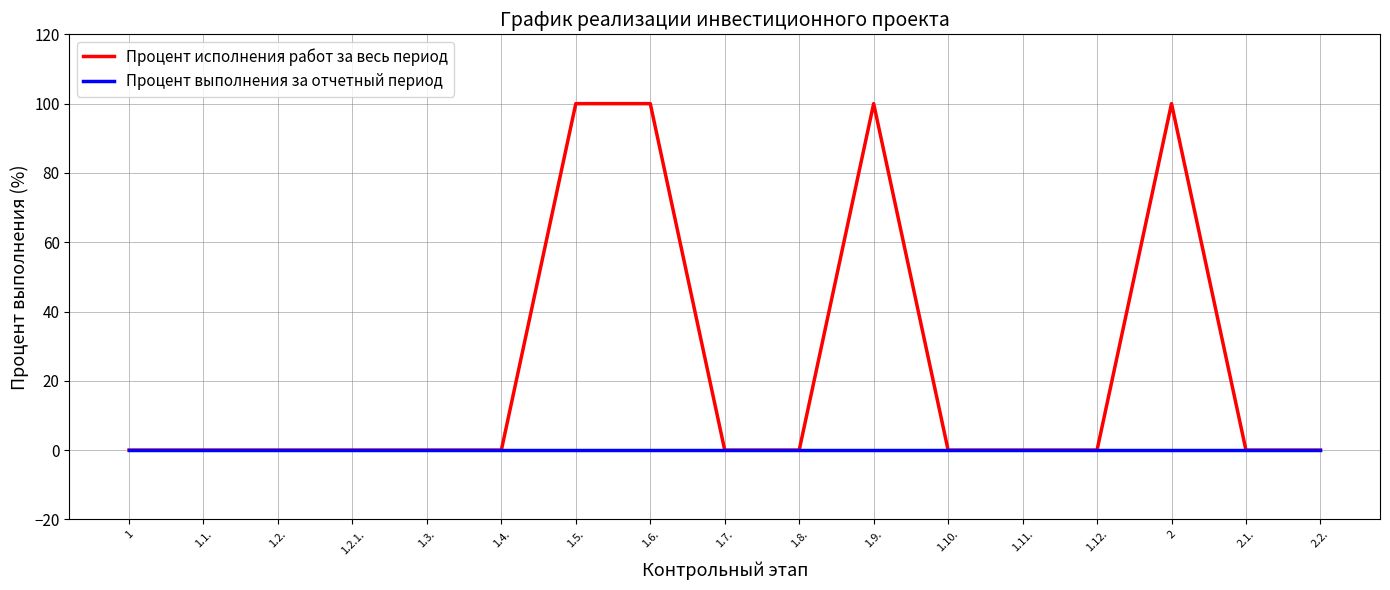

Which series has the largest range (max minus min)?

Процент исполнения работ за весь период